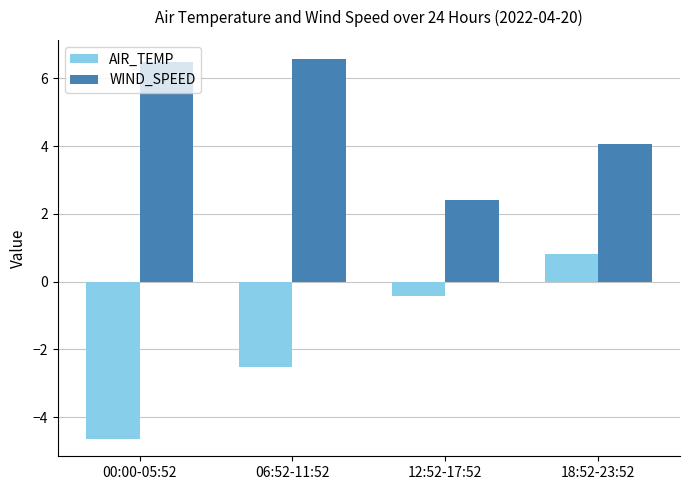

How many data points in WIND_SPEED are less than 6?

2